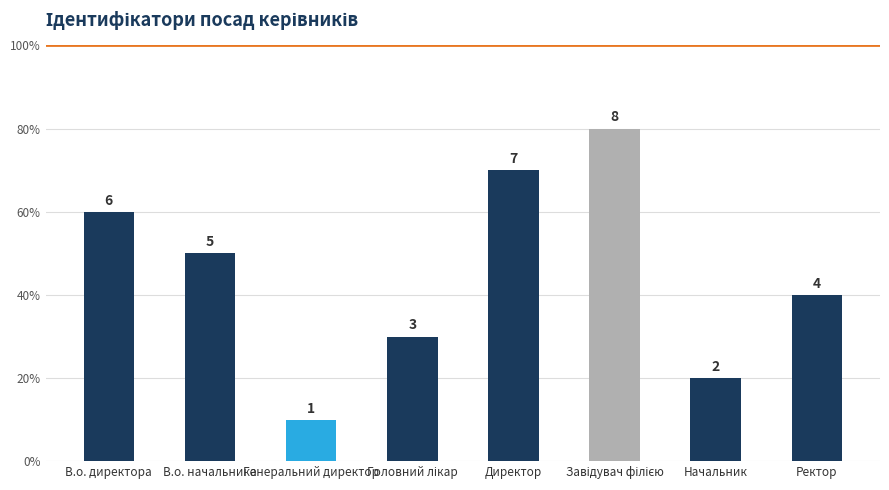

What is the label of the 6th bar from the left?

Завідувач філією